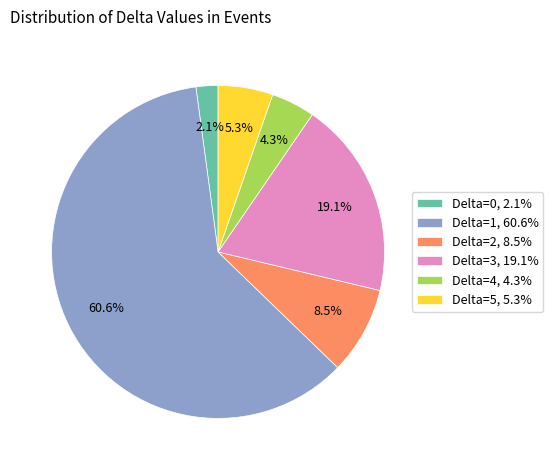

To the nearest percent, what is the difference between the largest and smallest slice percentages?

59%